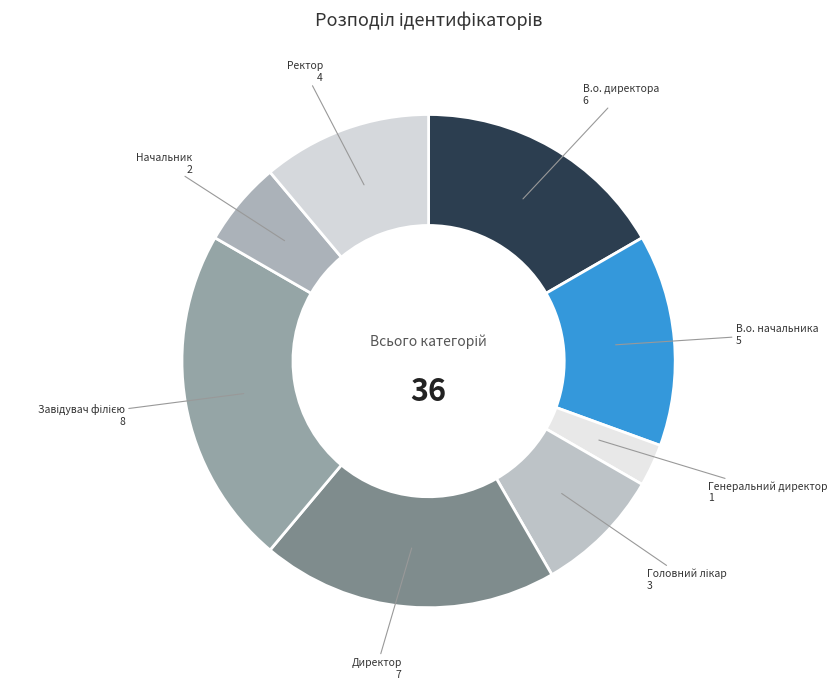

Does any single category account for the majority?

No